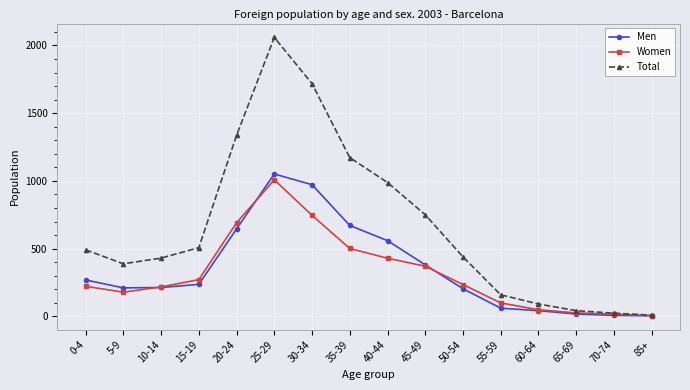

Is it true that Total equals 9 at 85+?

True